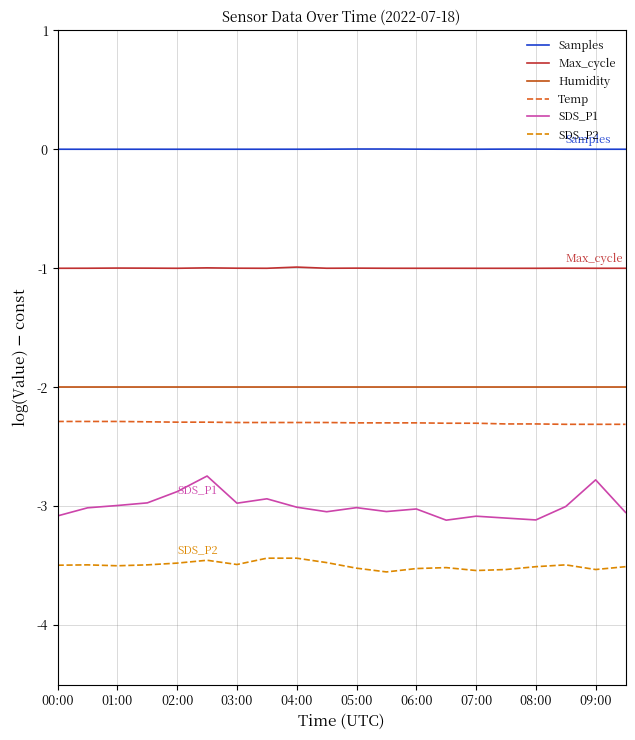

True or false: Temp and Samples intersect in this chart.

False